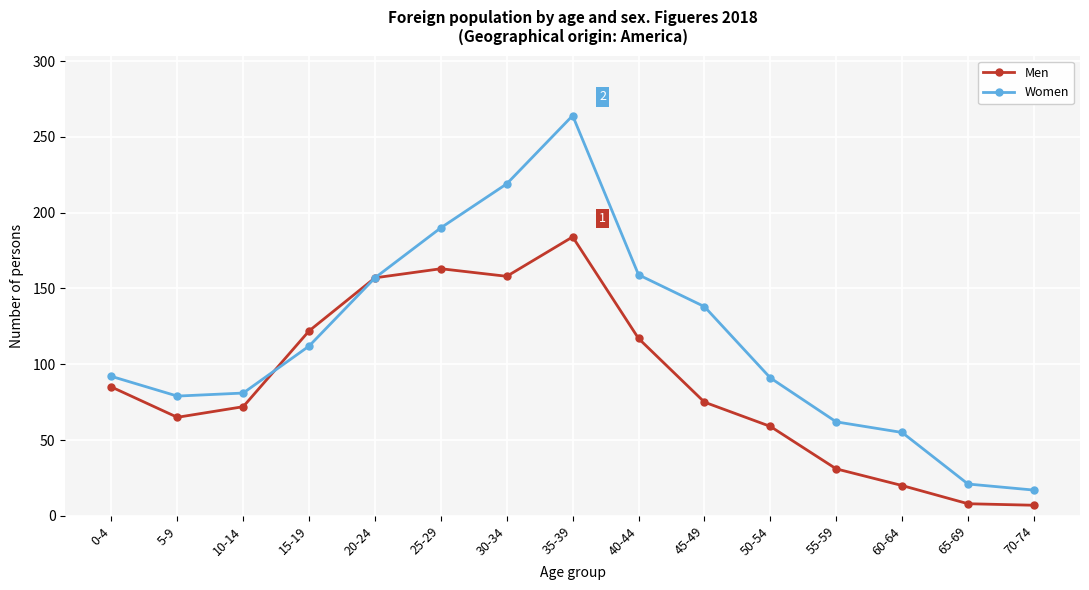

True or false: Men has a value of 32 at 60-64.

False